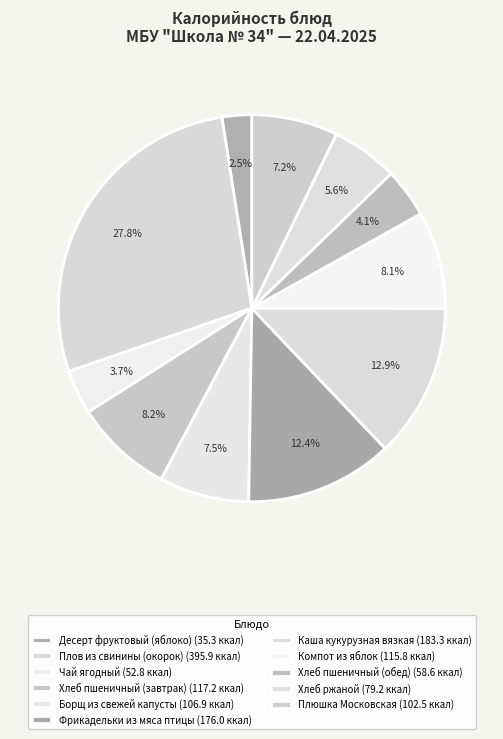

How many segments does this pie chart have?

11